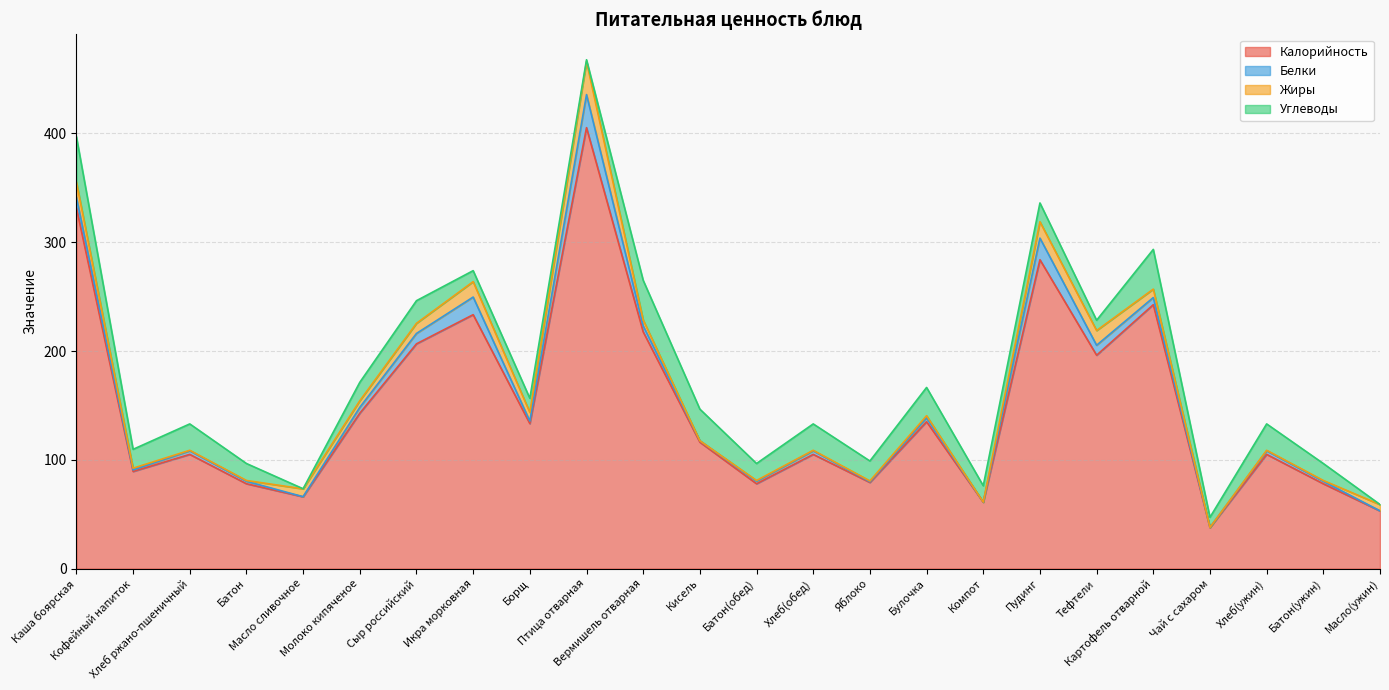

What is the label of the 12th point from the left?

Кисель